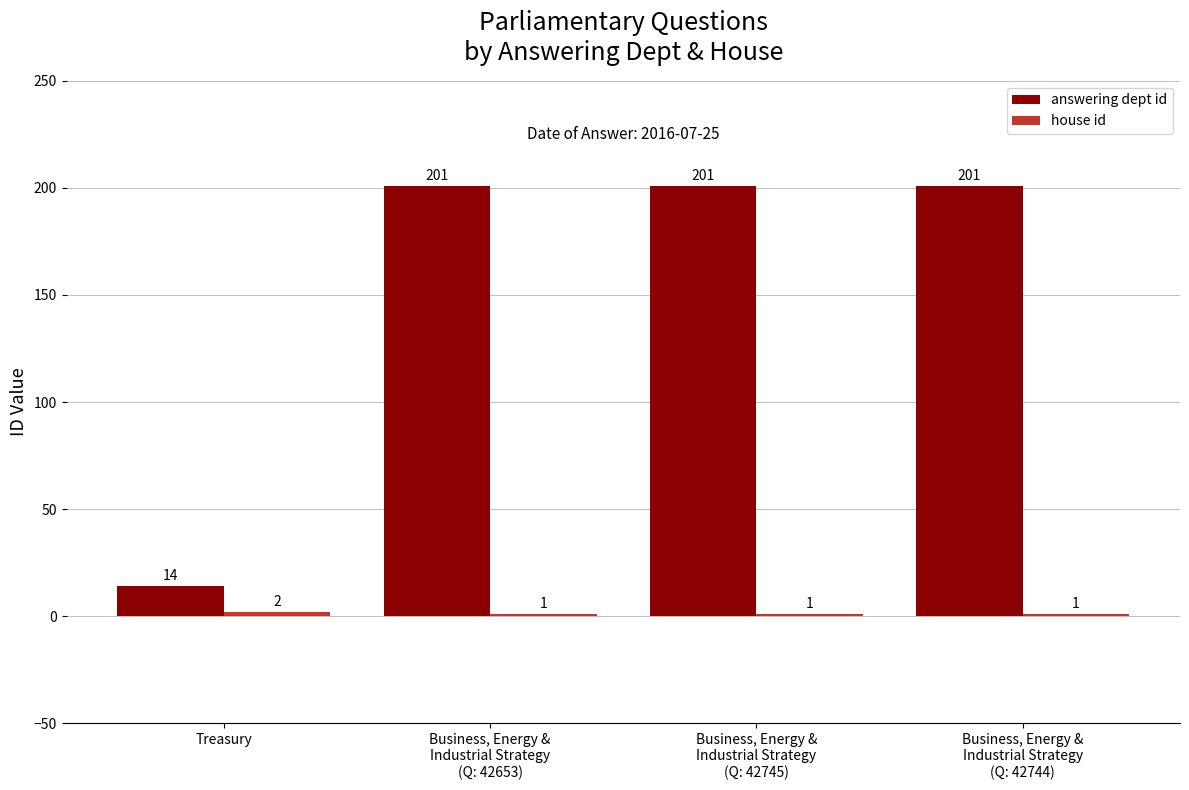

At which label is answering dept id closest to 107?

Treasury